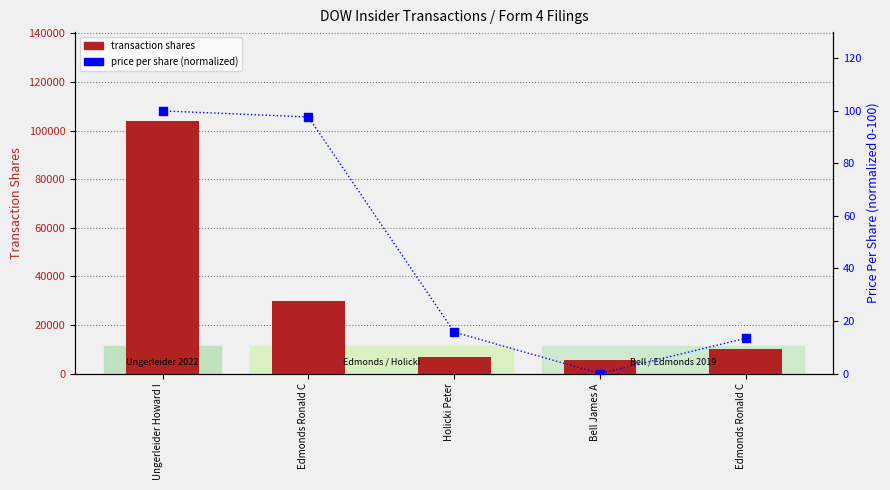

What is the total value across all series at Ungerleider Howard I?

104201.0